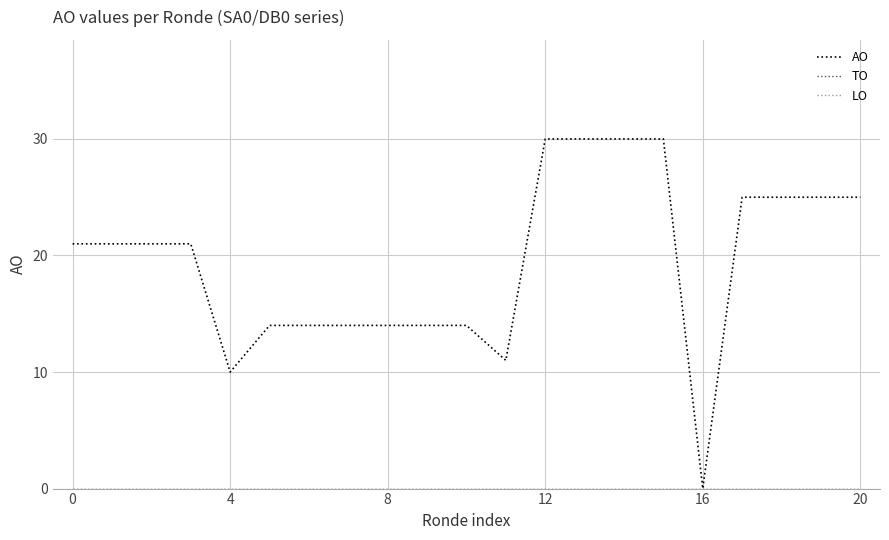

Is this an area chart (filled region under the line)?

No